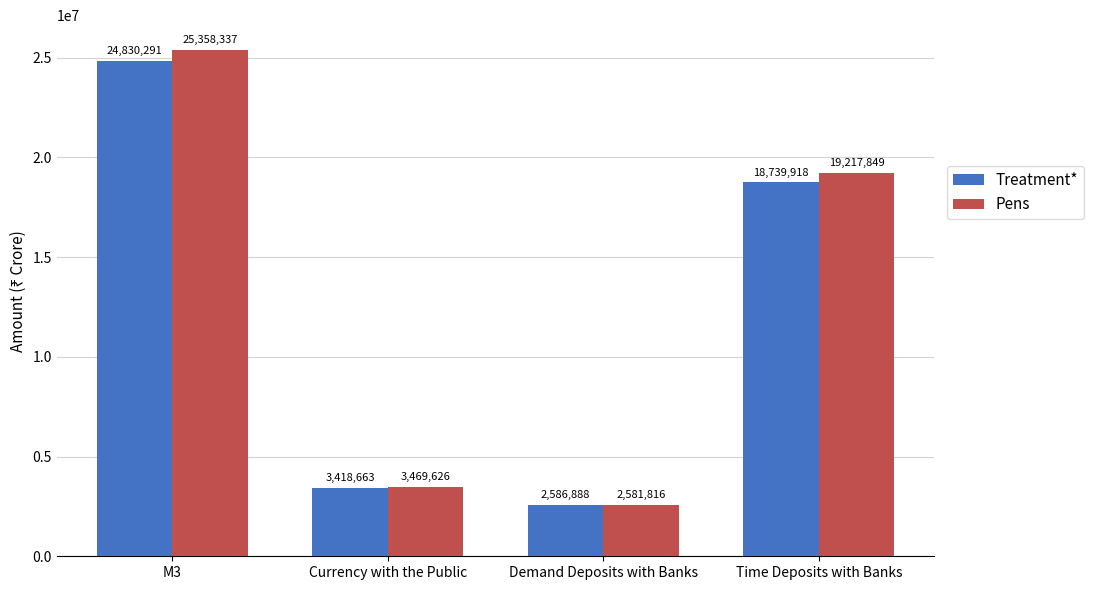

What is the sum of all Pens values?

50627628